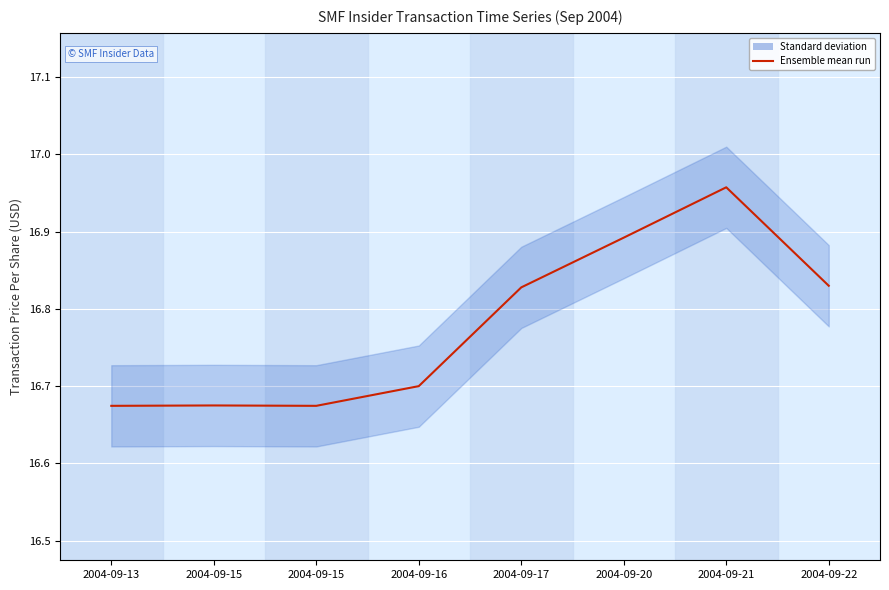

Rank the categories by value from lowest to highest.

2004-09-13, 2004-09-15, 2004-09-15, 2004-09-16, 2004-09-17, 2004-09-22, 2004-09-20, 2004-09-21